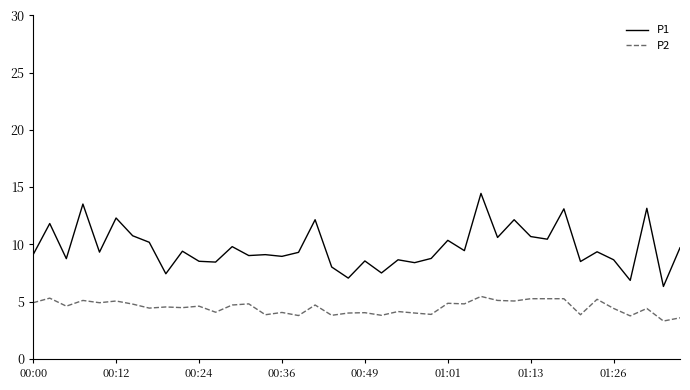

What is the highest value of the P2 series?

5.5